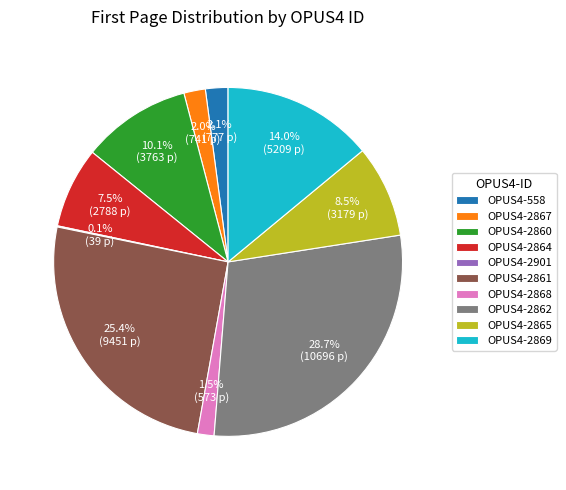

To the nearest percent, what is the difference between the OPUS4-2861 and OPUS4-2864 slice percentages?

18%